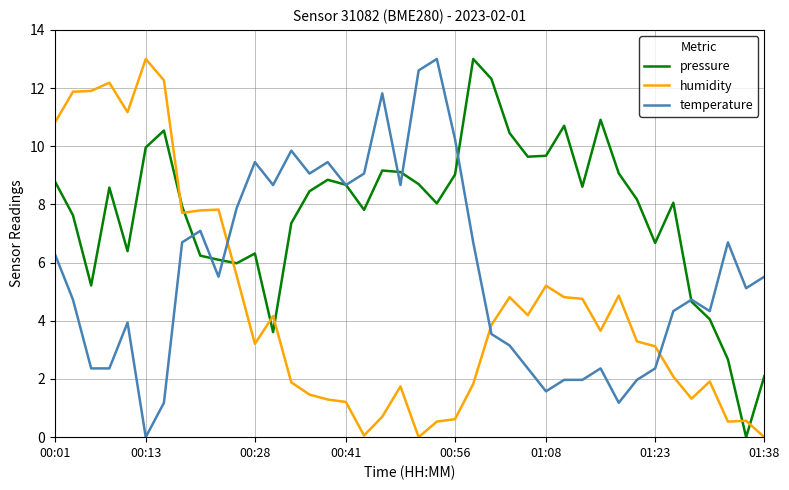

Which series has the largest total across all categories?

pressure